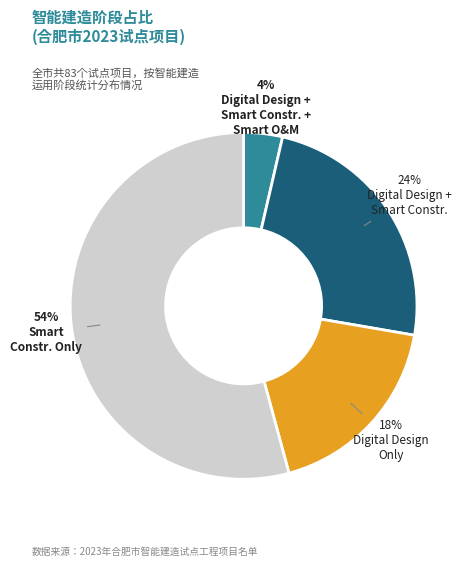

To the nearest percent, what is the average slice percentage?

25%